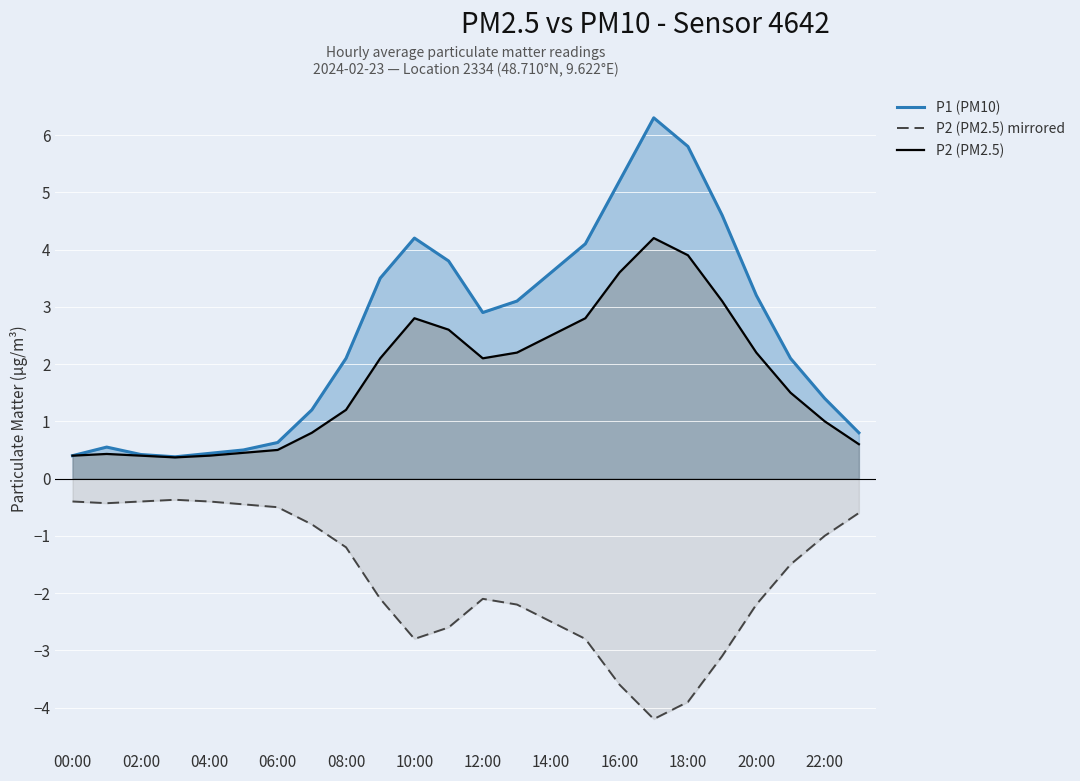

List the series in order of their peak value, lowest first.

P2 (PM2.5) mirrored, P2 (PM2.5), P1 (PM10)